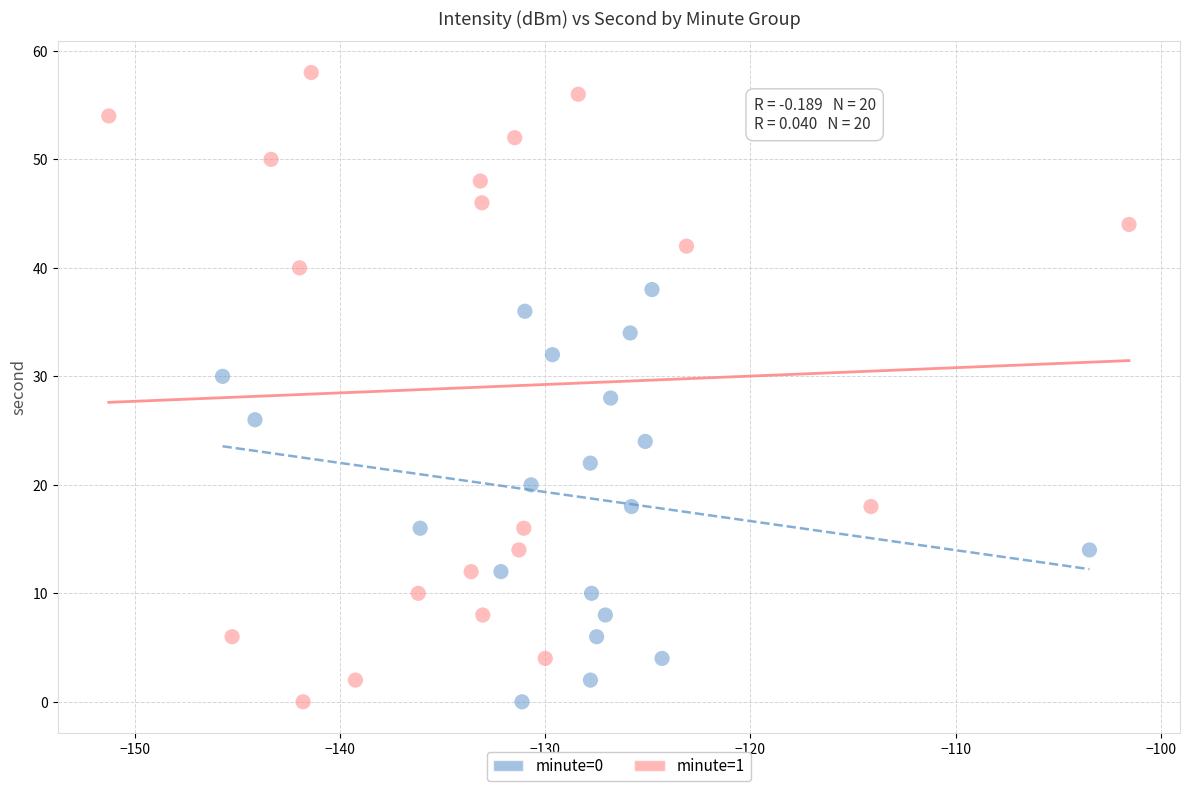

Which series has the largest Y range (max minus min)?

minute=1